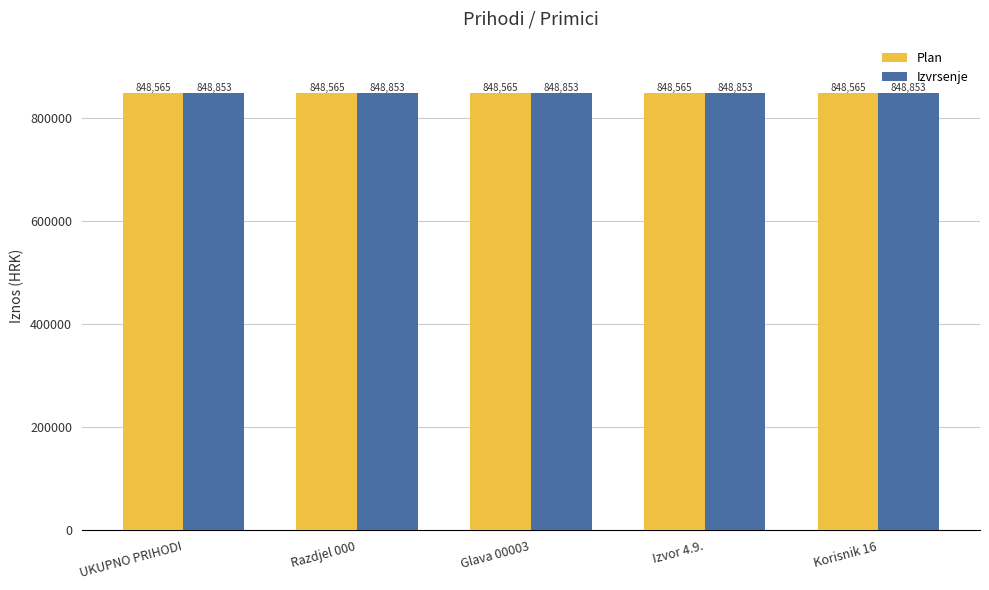

Which series has the largest total across all categories?

Izvrsenje